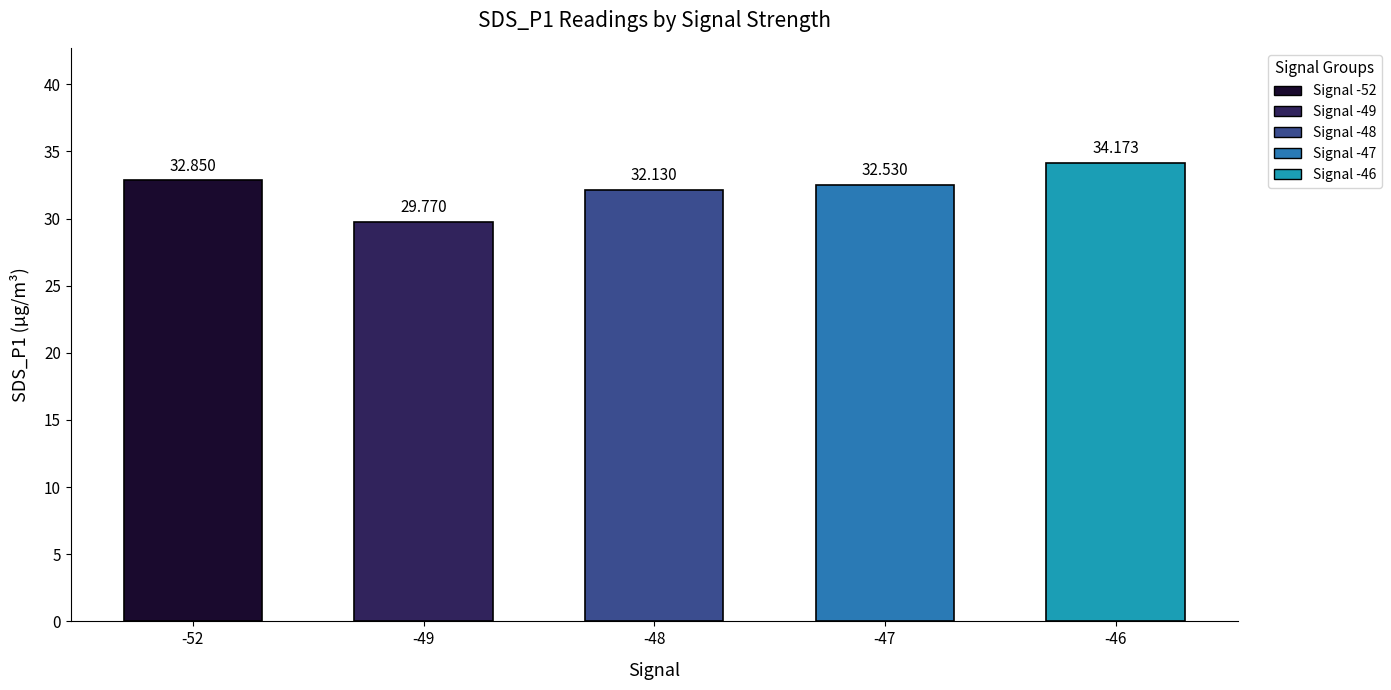

What is the difference between the maximum and minimum values?

4.4